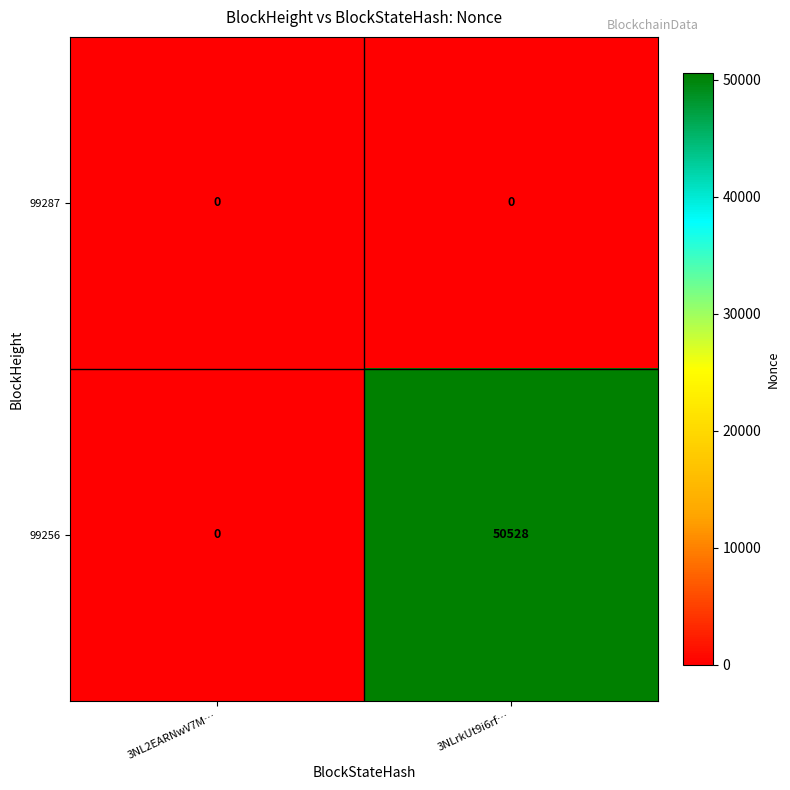

At which category is the sum across all series the highest?

3NLrkUt9i6rf…